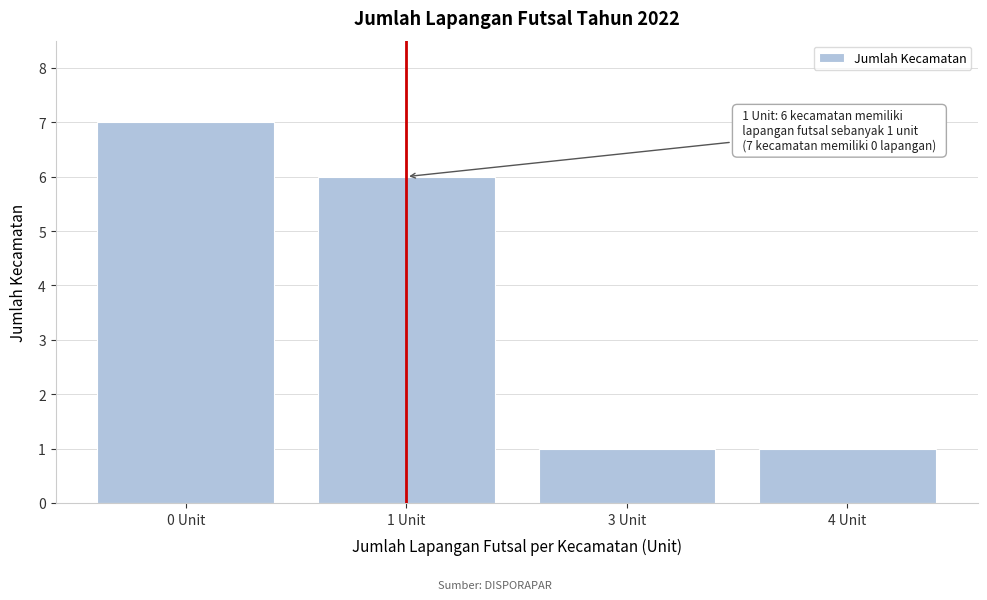

Reading left to right, extract all data points from this chart.

7	6	1	1